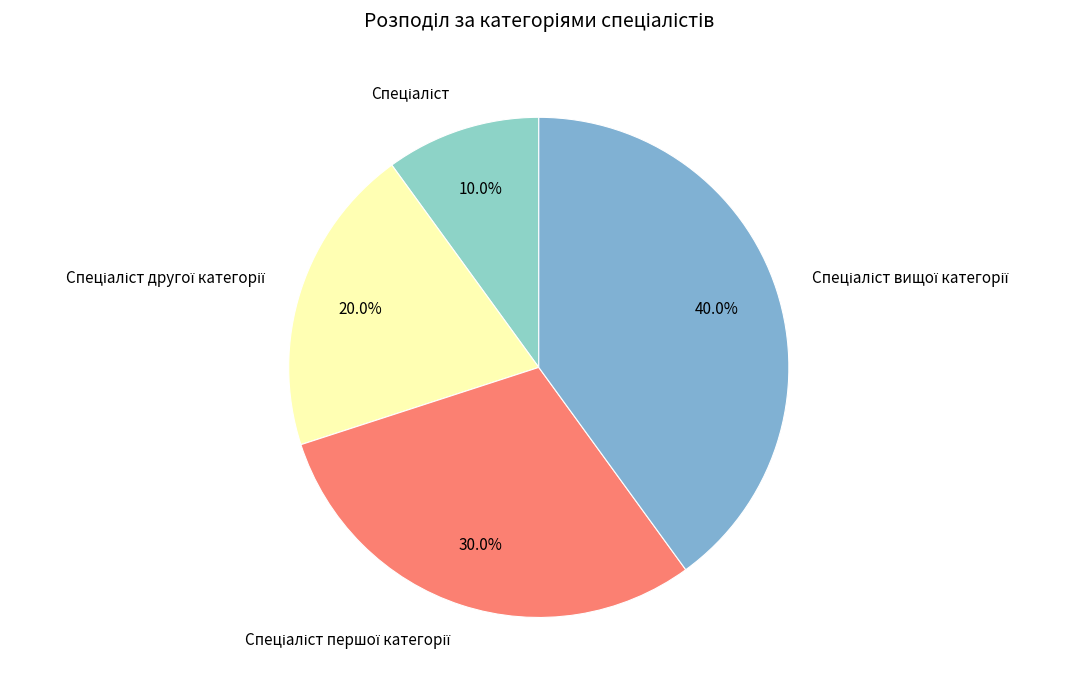

Is there any slice that represents more than half of the pie?

No